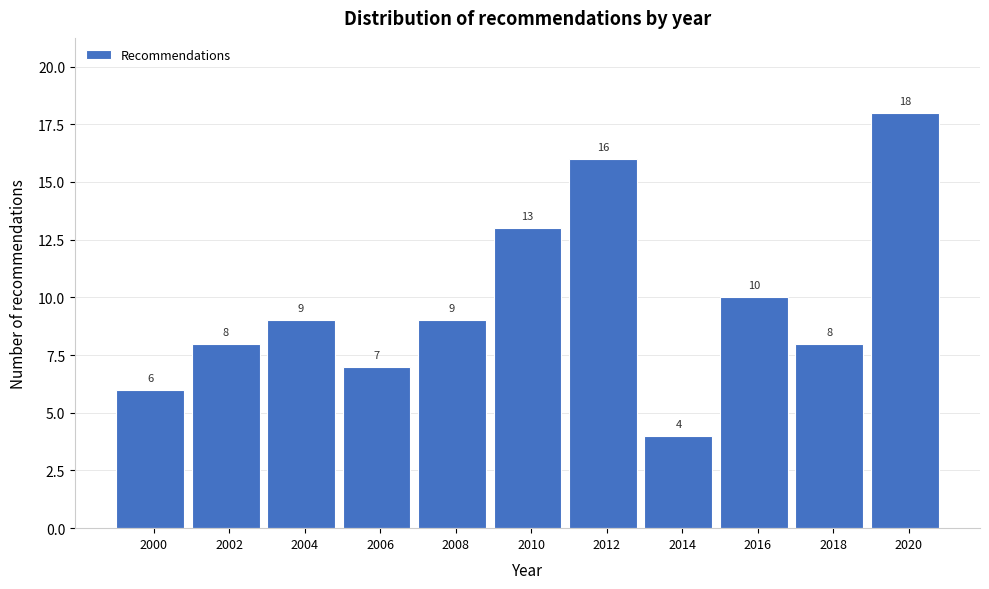

Which range on the x-axis has the tallest bar?

2019 to 2021